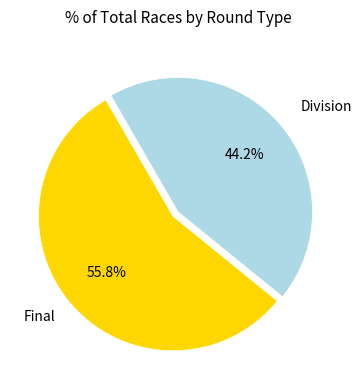

What is the total percentage of Final and Division?

100.0%